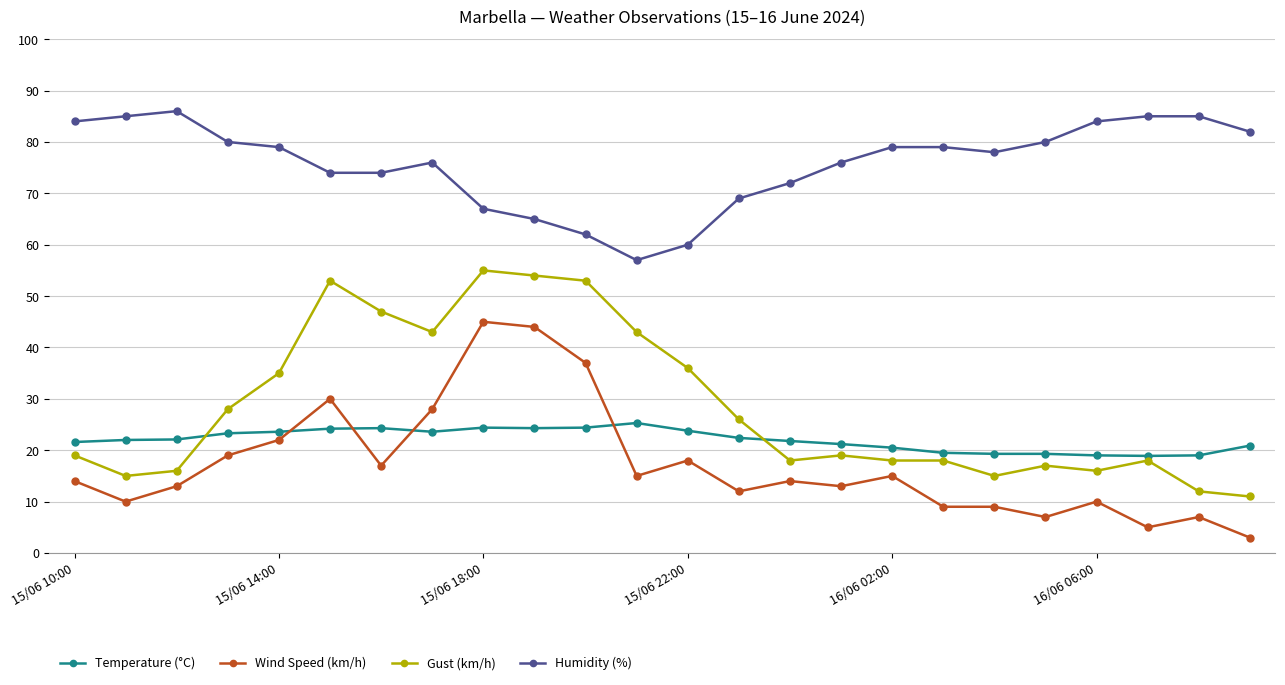

True or false: Gust (km/h) and Humidity (%) cross at least once.

False